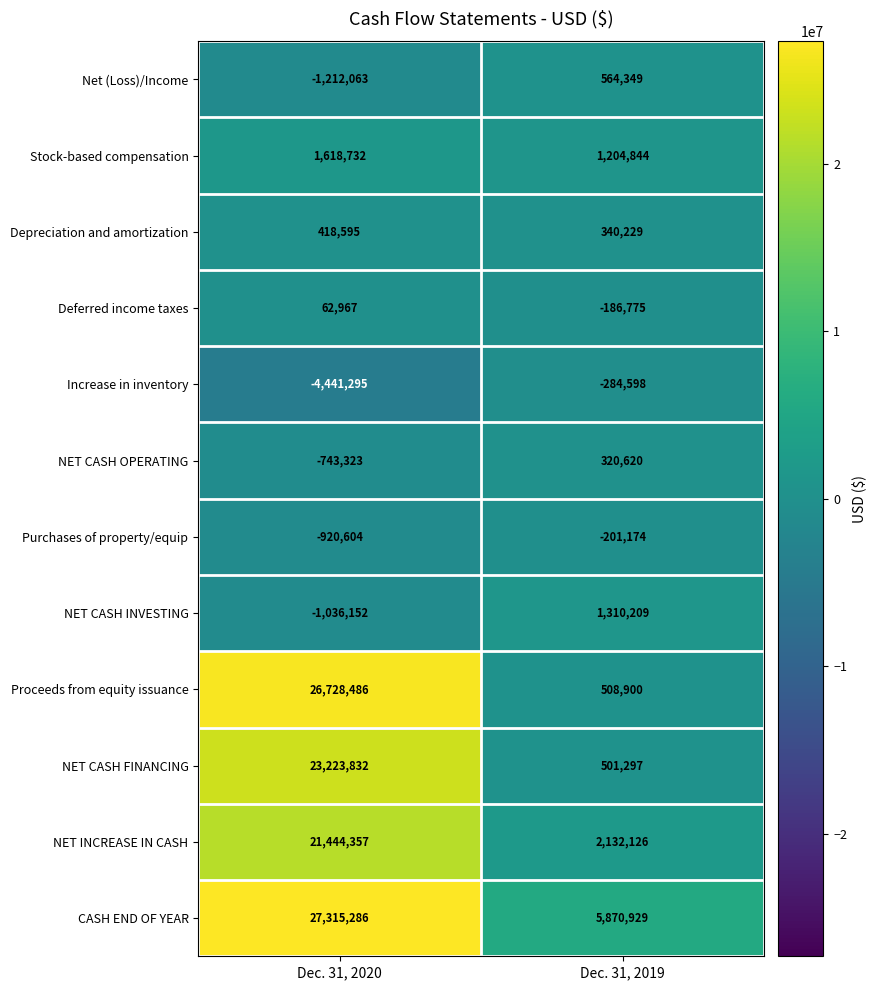

What is the sum of all NET CASH INVESTING values?

274057